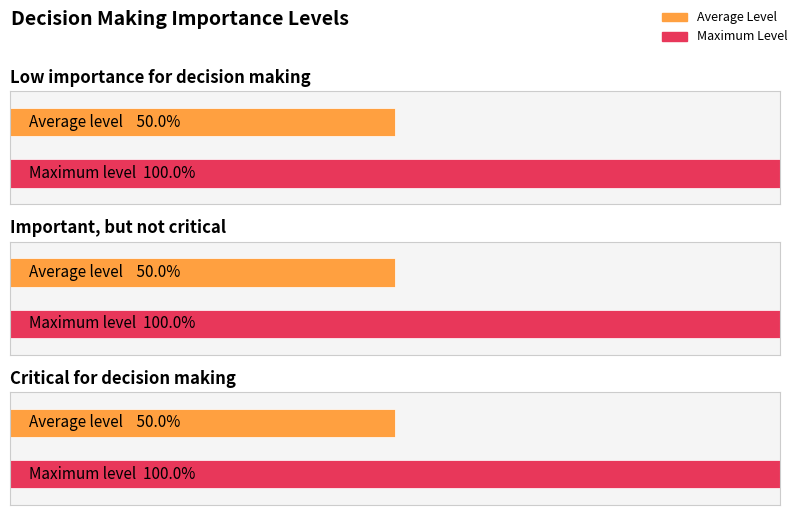

True or false: the data shows 1 at Important.

False